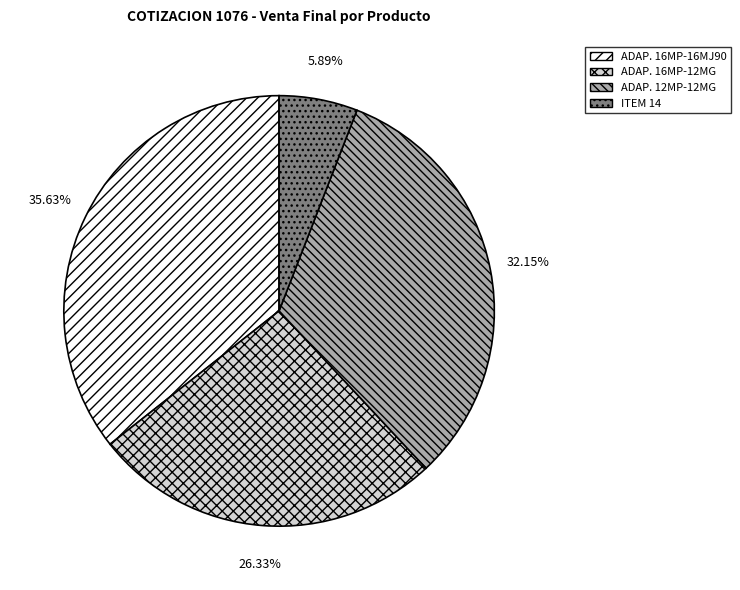

Rank the categories by value from highest to lowest.

ADAP. 16MP-16MJ90, ADAP. 12MP-12MG, ADAP. 16MP-12MG, ITEM 14